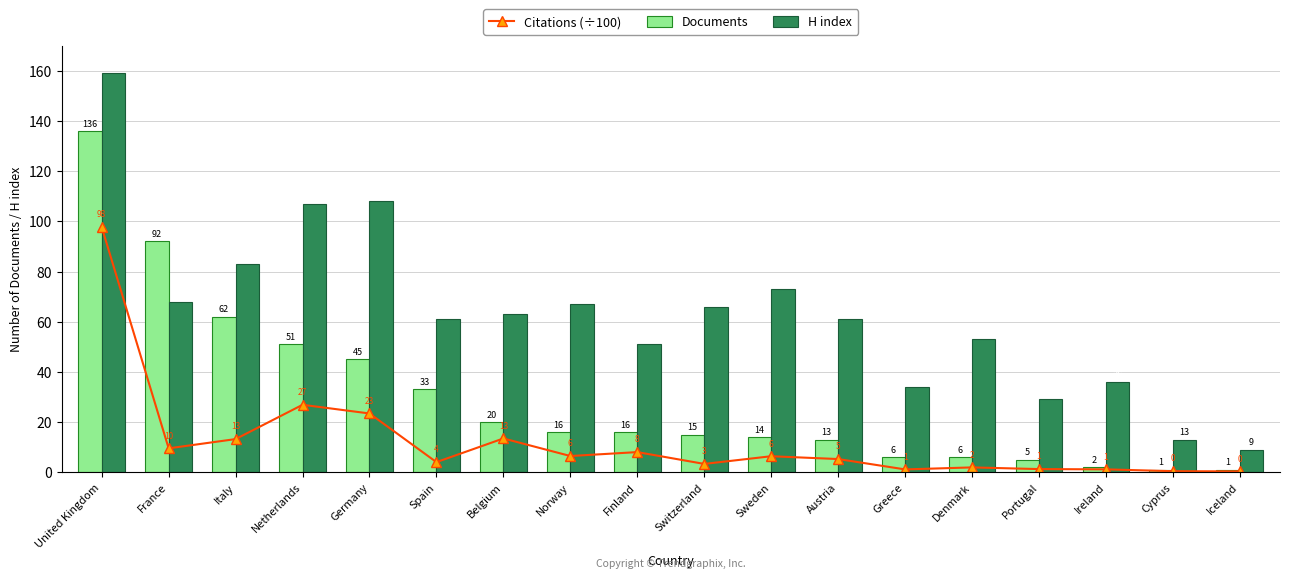

How many distinct data groups are displayed?

3